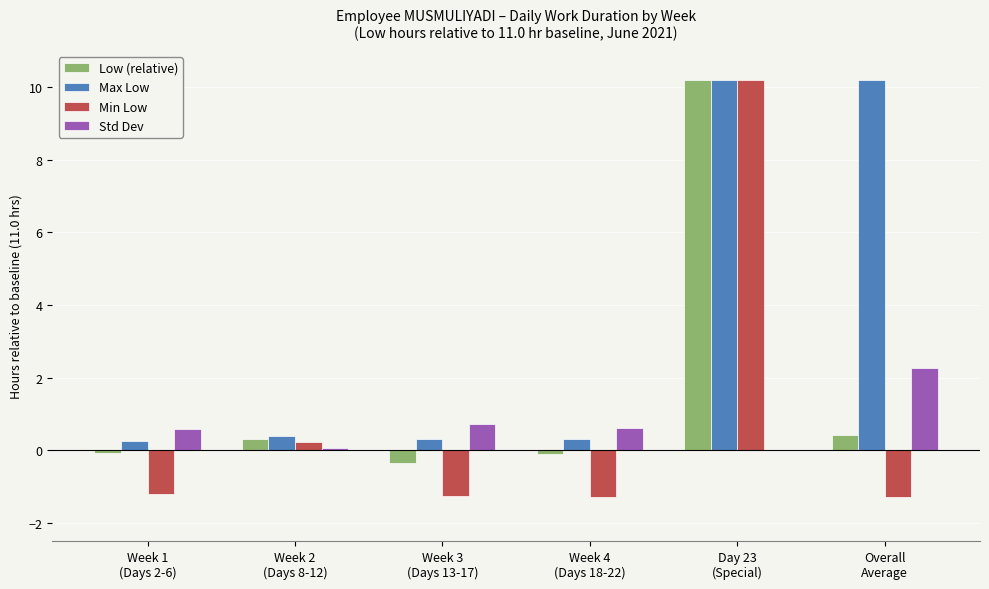

At which category is the sum across all series the highest?

Day 23
(Special)